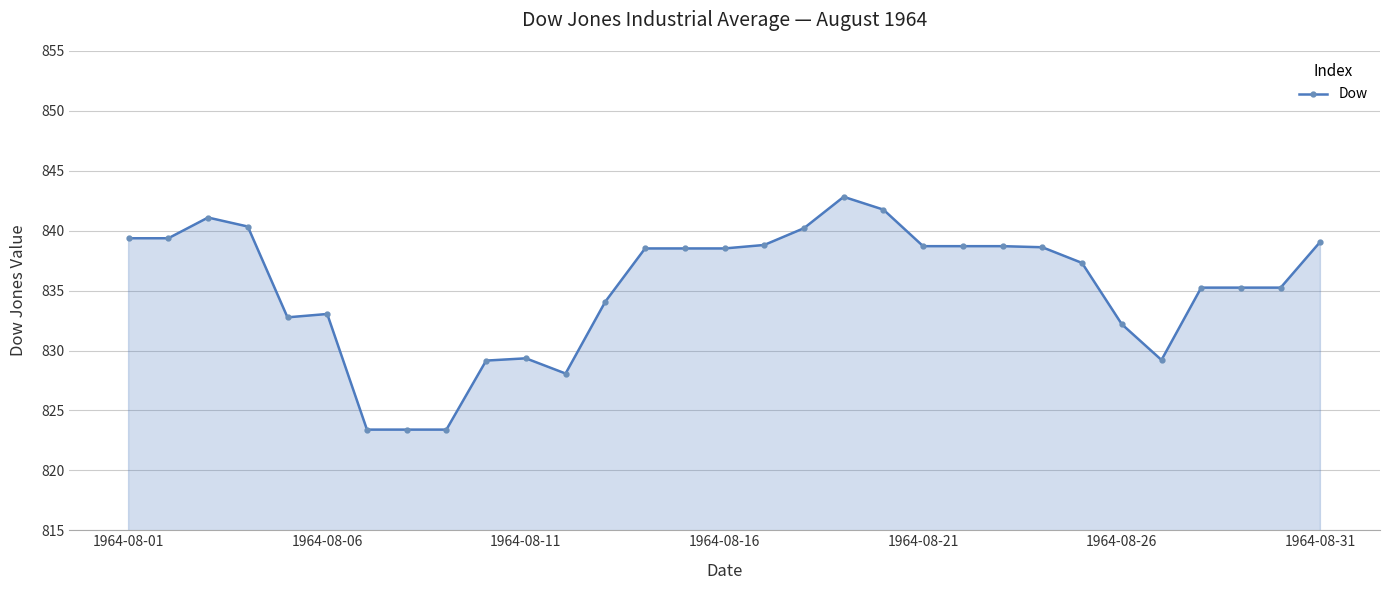

What is the minimum value shown in the chart?

823.4